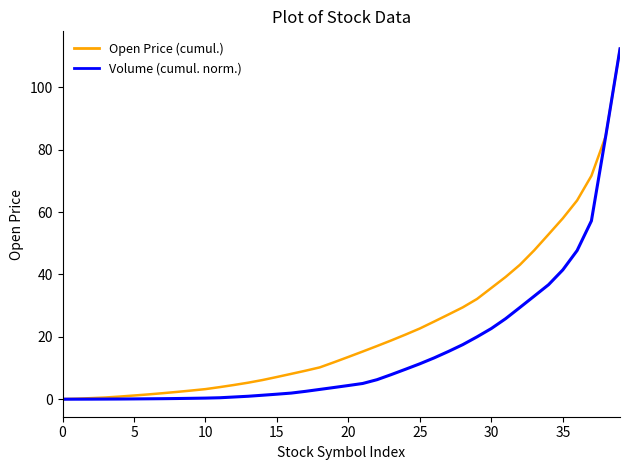

What is the difference between the second highest and minimum values in the Open Price (cumul.) series?

84.3